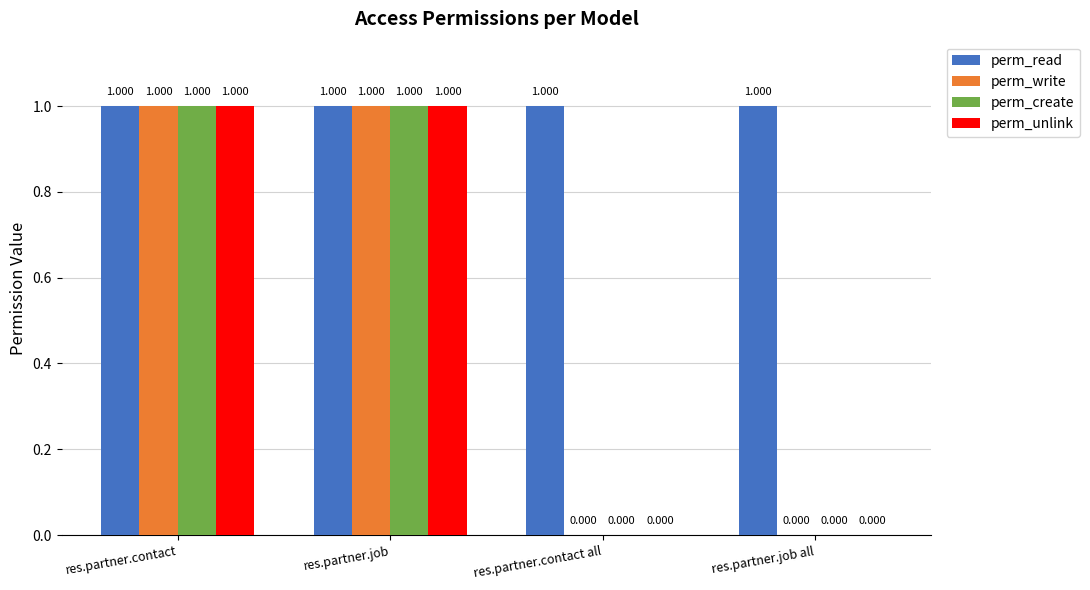

What is the maximum value for perm_write?

1